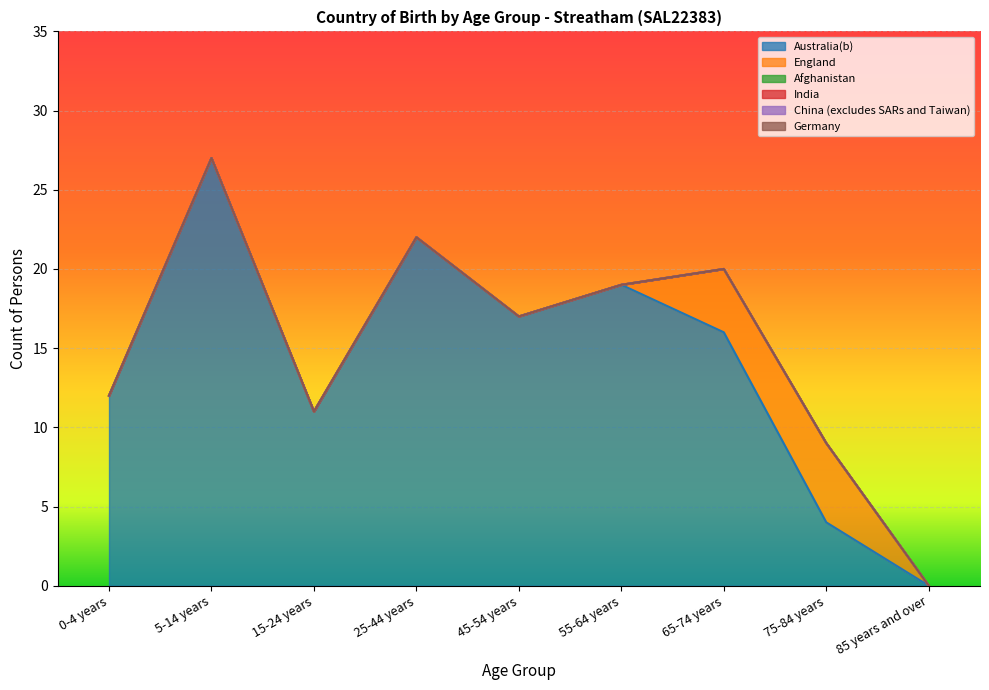

Reading left to right, what are all the values shown in this chart?

Australia(b): 12	27	11	22	17	19	16	4	0
England: 0	0	0	0	0	0	4	5	0
Afghanistan: 0	0	0	0	0	0	0	0	0
India: 0	0	0	0	0	0	0	0	0
China (excludes SARs and Taiwan): 0	0	0	0	0	0	0	0	0
Germany: 0	0	0	0	0	0	0	0	0